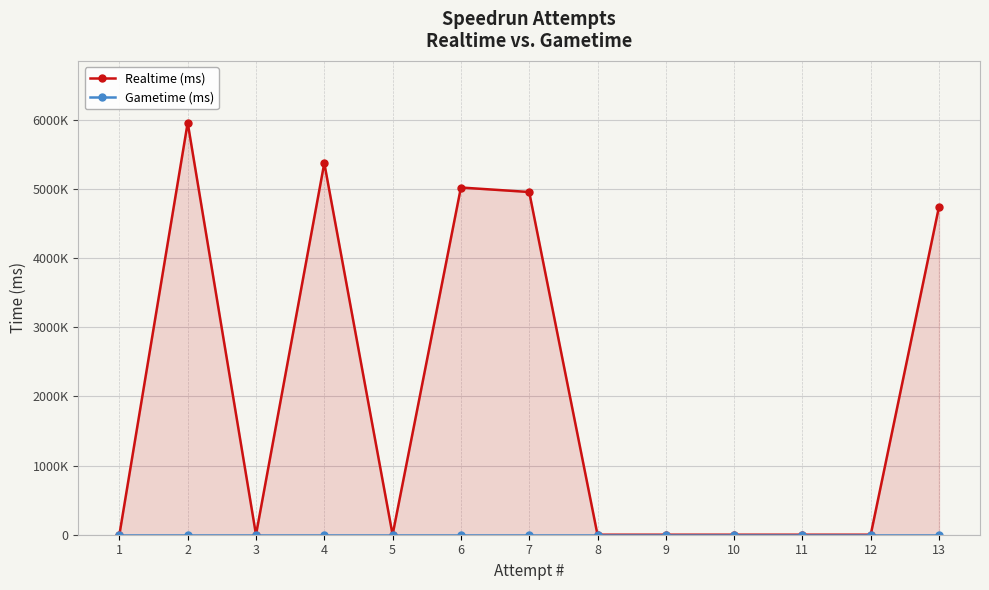

The value of Gametime (ms) at 5 is 0. True or false?

True